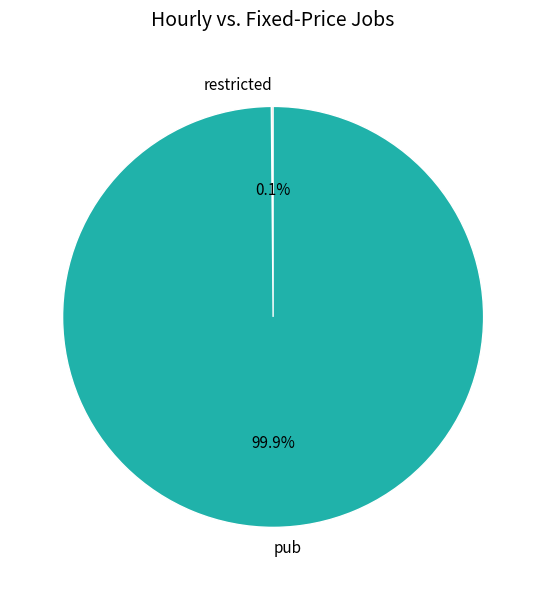

What percentage is NOT represented by pub?

0.1%